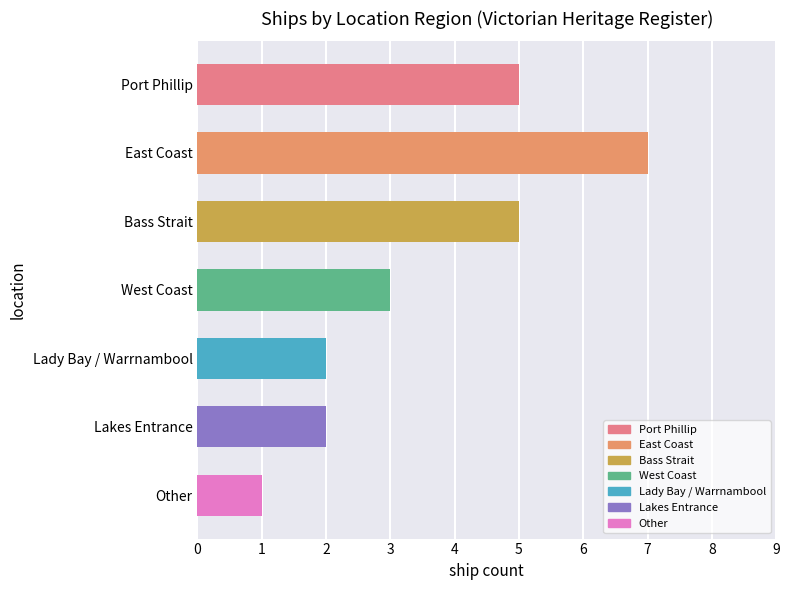

What is the label of the 3rd bar from the top?

Bass Strait